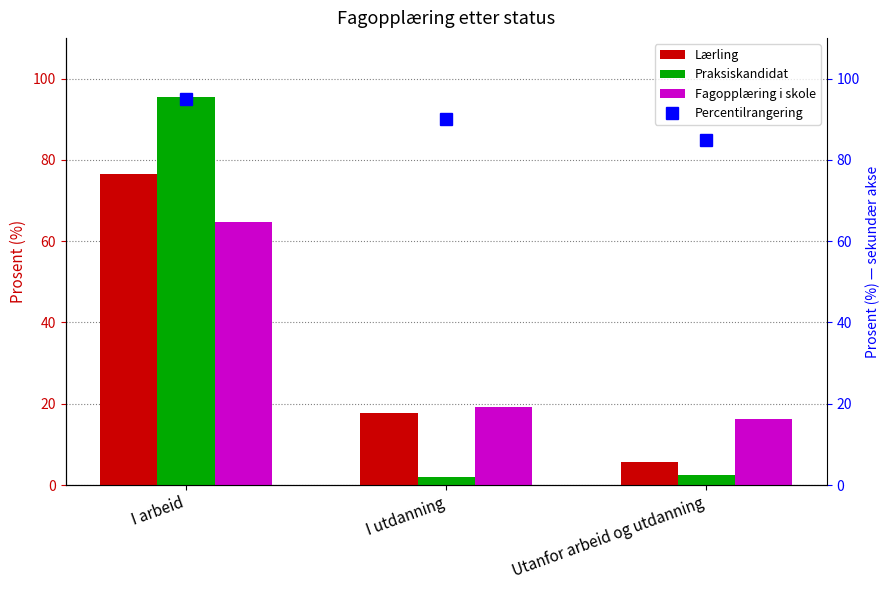

What is the difference between the maximum and second lowest values in the Fagopplæring i skole series?

45.5